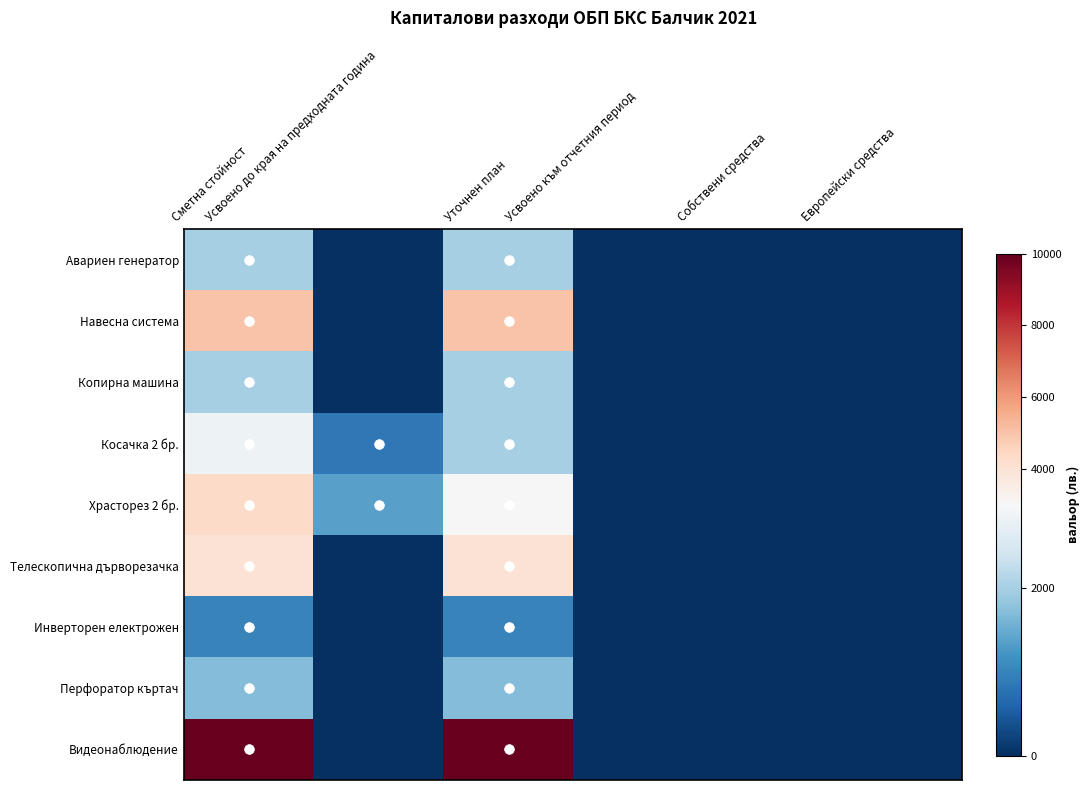

At Усвоено към отчетния период, list the series in order from smallest to largest.

Авариен генератор, Навесна система, Копирна машина, Косачка 2 бр., Храсторез 2 бр., Телескопична дърворезачка, Инверторен електрожен, Перфоратор къртач, Видеонаблюдение